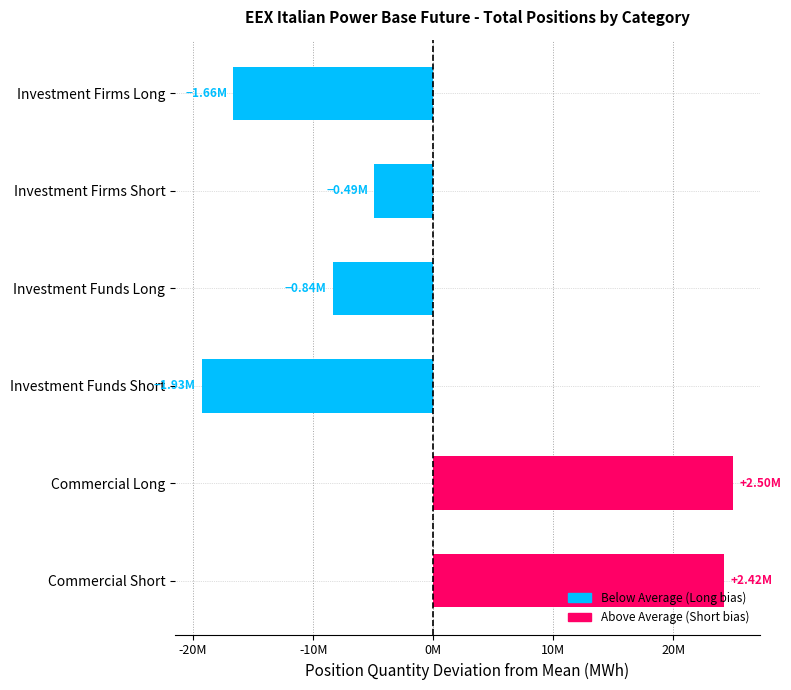

Are the bars horizontal?

Yes